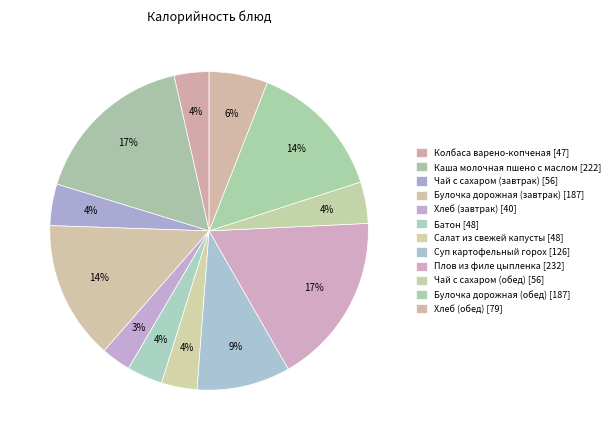

Count the number of slices in the pie.

12